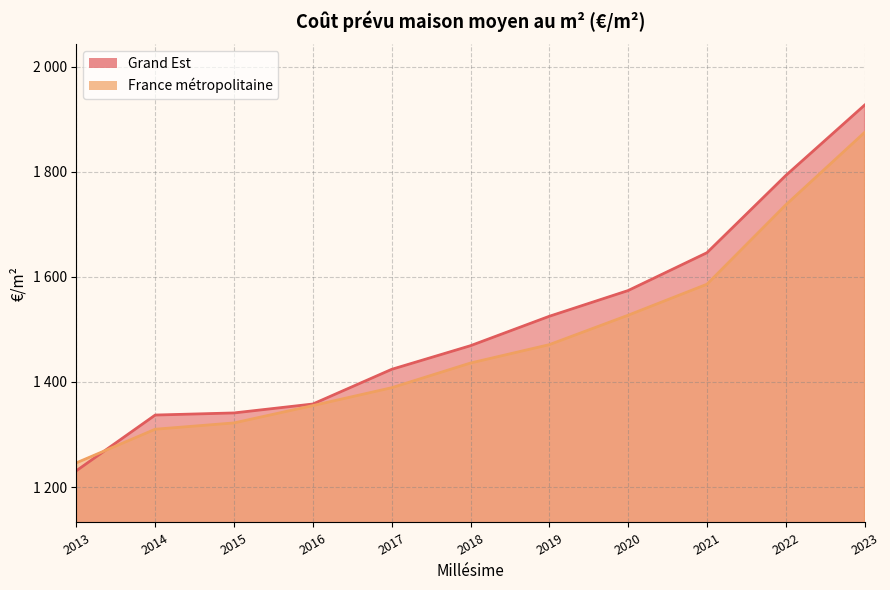

Rank the categories by Grand Est value from highest to lowest.

2023, 2022, 2021, 2020, 2019, 2018, 2017, 2016, 2015, 2014, 2013